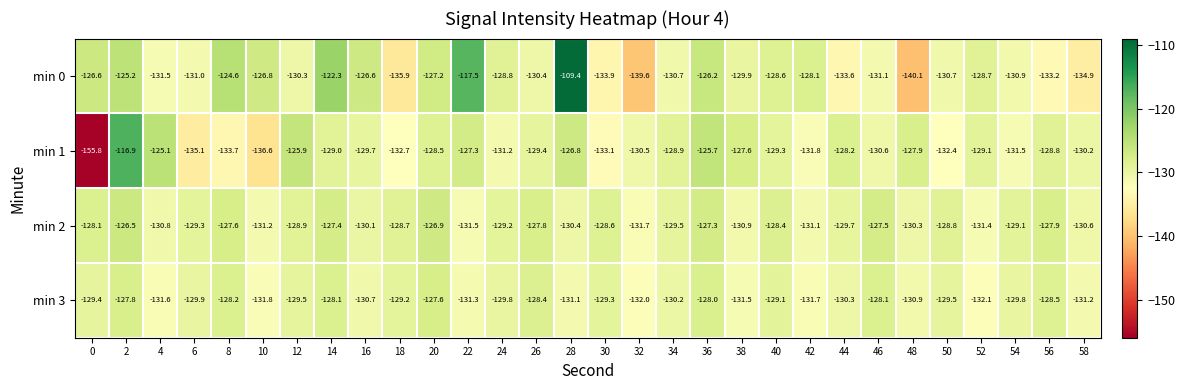

What is the sum of the min 0 values at 26 and 44?

-264.0